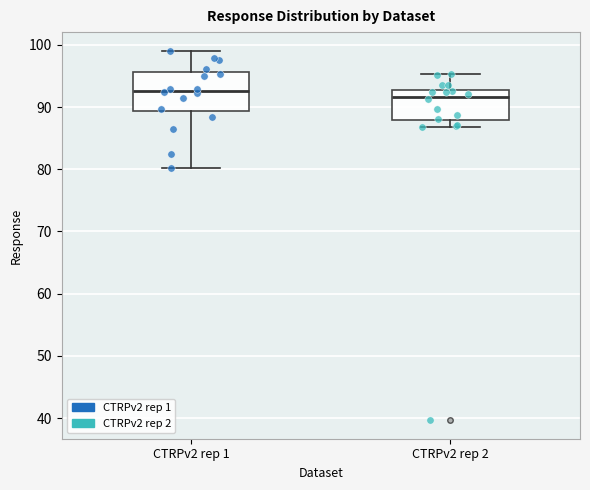

Reading left to right, transcribe this box plot: for each box, give where its median line is, the range the box spans, and where its two whiskers end, as read against the y-axis. The values are not printed on the chart, so give them approximately, as read against the axis.

CTRPv2 rep 1: median 93, box 89 to 96, whiskers 80 to 99
CTRPv2 rep 2: median 92, box 88 to 93, whiskers 87 to 95